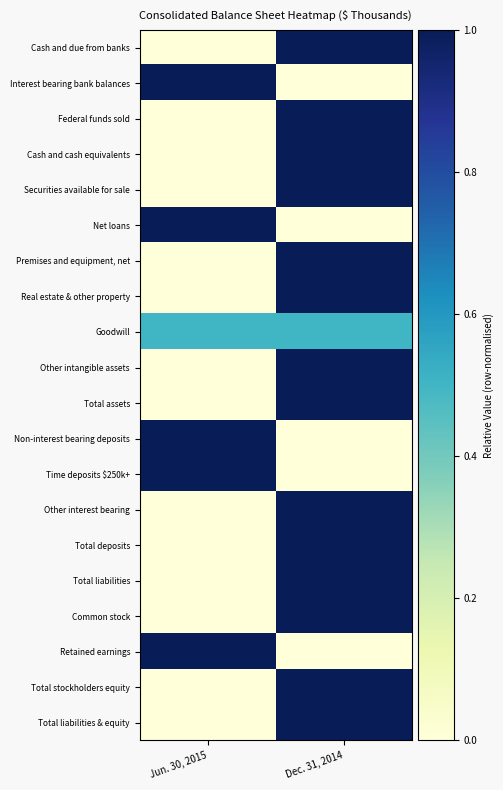

Reading left to right, list all the values displayed in this chart.

Cash and due from banks: Jun. 30, 2015=0.0	Dec. 31, 2014=1.0
Interest bearing bank balances: Jun. 30, 2015=1.0	Dec. 31, 2014=0.0
Federal funds sold: Jun. 30, 2015=0.0	Dec. 31, 2014=1.0
Cash and cash equivalents: Jun. 30, 2015=0.0	Dec. 31, 2014=1.0
Securities available for sale: Jun. 30, 2015=0.0	Dec. 31, 2014=1.0
Net loans: Jun. 30, 2015=1.0	Dec. 31, 2014=0.0
Premises and equipment, net: Jun. 30, 2015=0.0	Dec. 31, 2014=1.0
Real estate & other property: Jun. 30, 2015=0.0	Dec. 31, 2014=1.0
Goodwill: Jun. 30, 2015=0.5	Dec. 31, 2014=0.5
Other intangible assets: Jun. 30, 2015=0.0	Dec. 31, 2014=1.0
Total assets: Jun. 30, 2015=0.0	Dec. 31, 2014=1.0
Non-interest bearing deposits: Jun. 30, 2015=1.0	Dec. 31, 2014=0.0
Time deposits $250k+: Jun. 30, 2015=1.0	Dec. 31, 2014=0.0
Other interest bearing: Jun. 30, 2015=0.0	Dec. 31, 2014=1.0
Total deposits: Jun. 30, 2015=0.0	Dec. 31, 2014=1.0
Total liabilities: Jun. 30, 2015=0.0	Dec. 31, 2014=1.0
Common stock: Jun. 30, 2015=0.0	Dec. 31, 2014=1.0
Retained earnings: Jun. 30, 2015=1.0	Dec. 31, 2014=0.0
Total stockholders equity: Jun. 30, 2015=0.0	Dec. 31, 2014=1.0
Total liabilities & equity: Jun. 30, 2015=0.0	Dec. 31, 2014=1.0